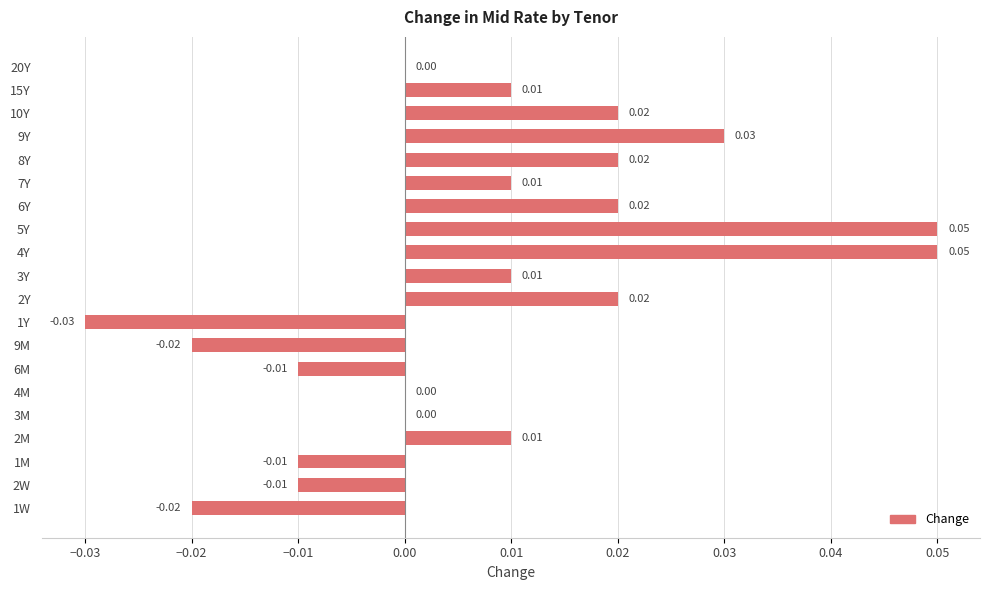

Between 2M and 3M, which is larger?

2M